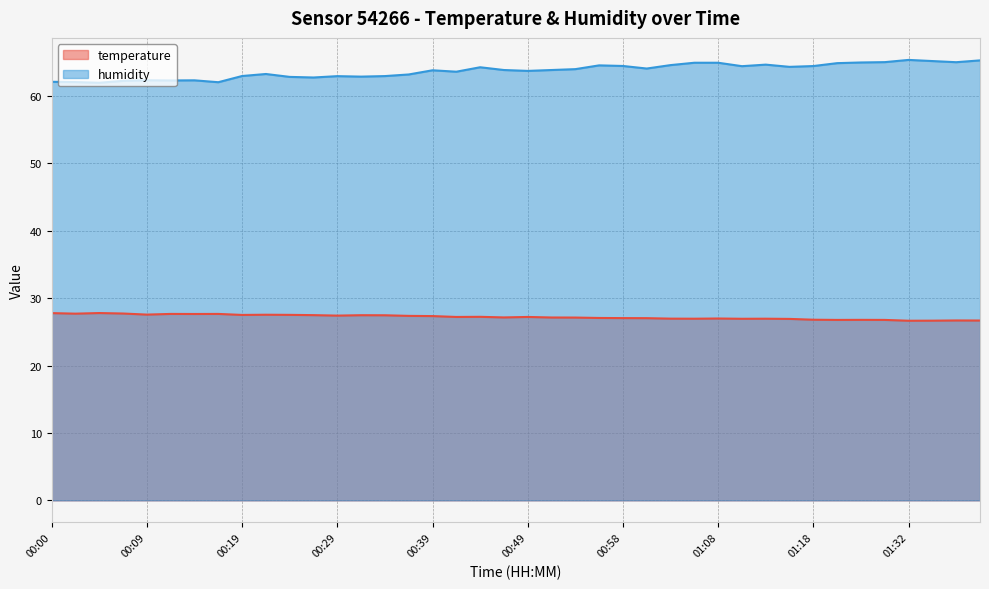

What are all the series names shown in the legend?

temperature, humidity